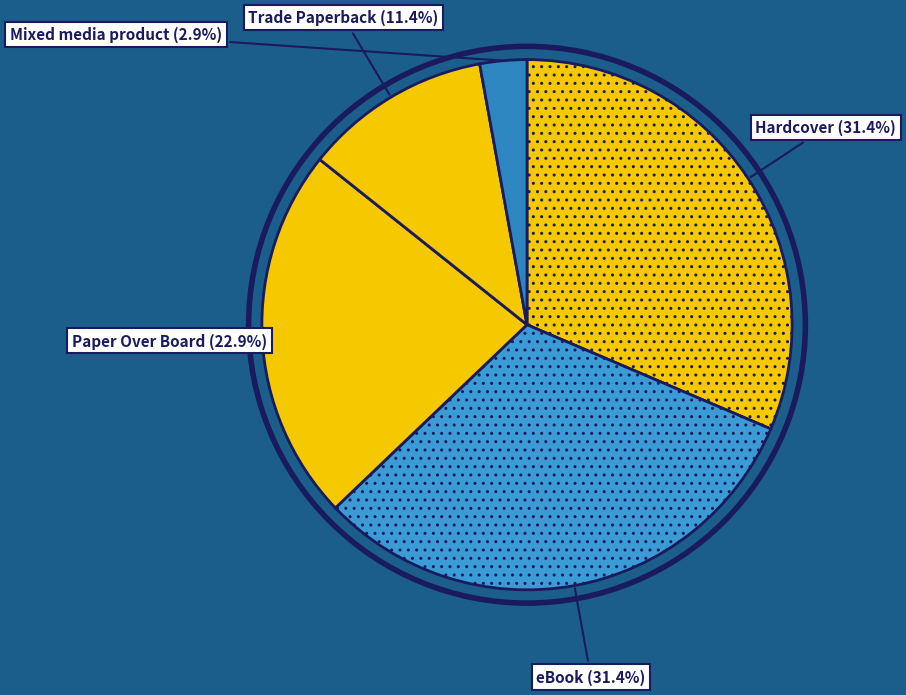

How many segments does this pie chart have?

5